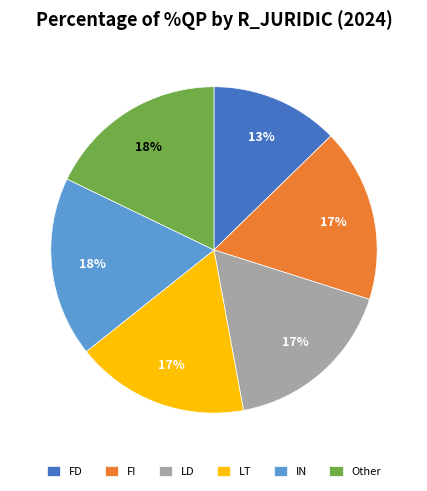

To the nearest percent, what portion does FD represent?

13%